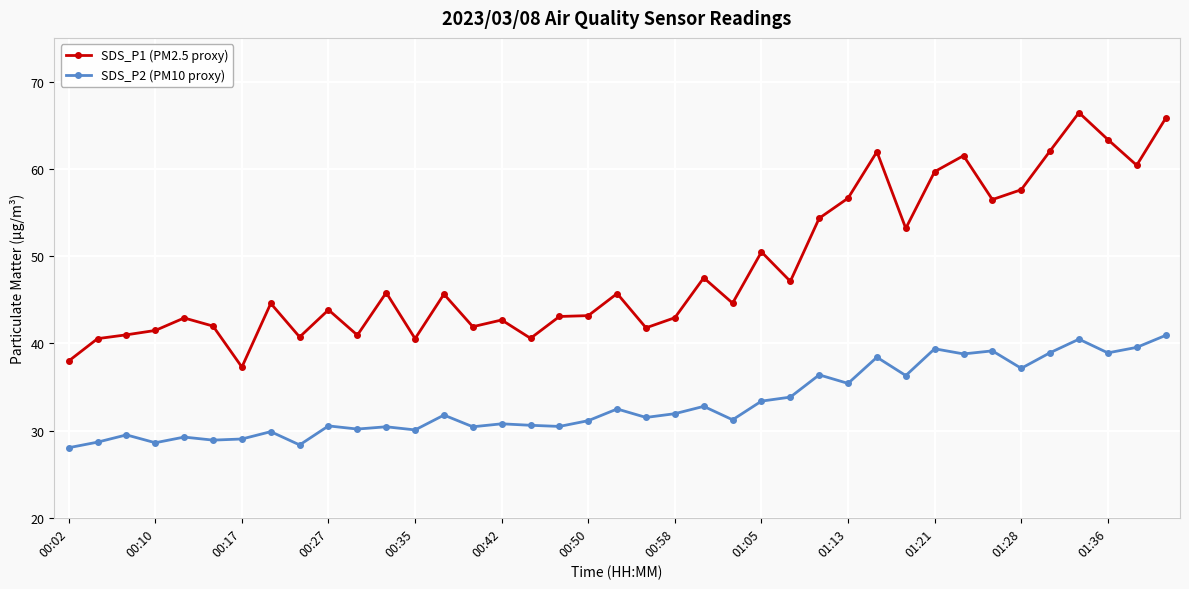

Rank the series by their average value, from lowest to highest.

SDS_P2 (PM10 proxy), SDS_P1 (PM2.5 proxy)